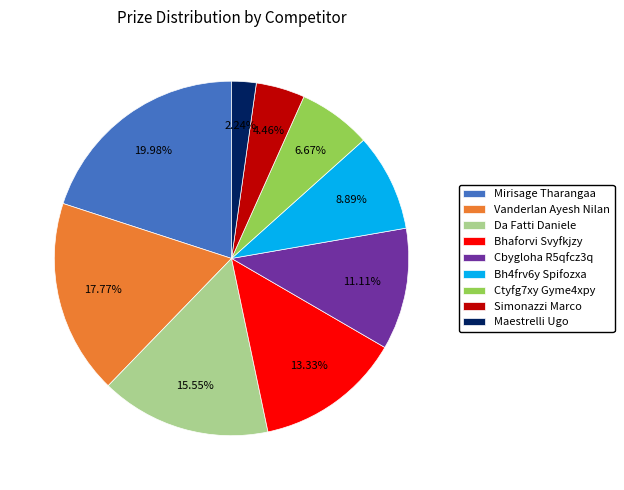

To the nearest percent, what is the average slice percentage?

11%